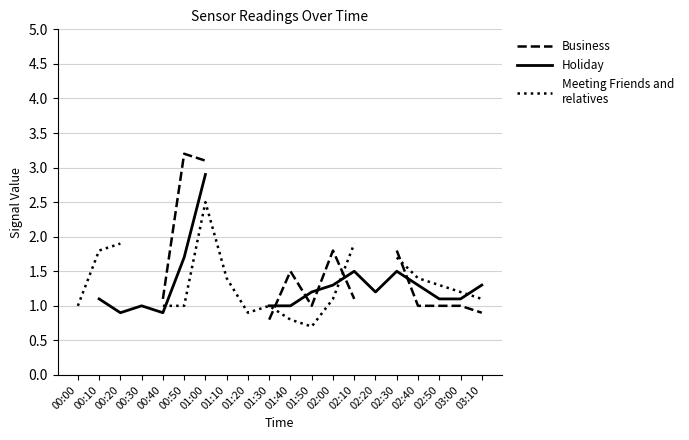

Where do Business and Meeting Friends and
relatives first cross each other?

01:30 and 01:40